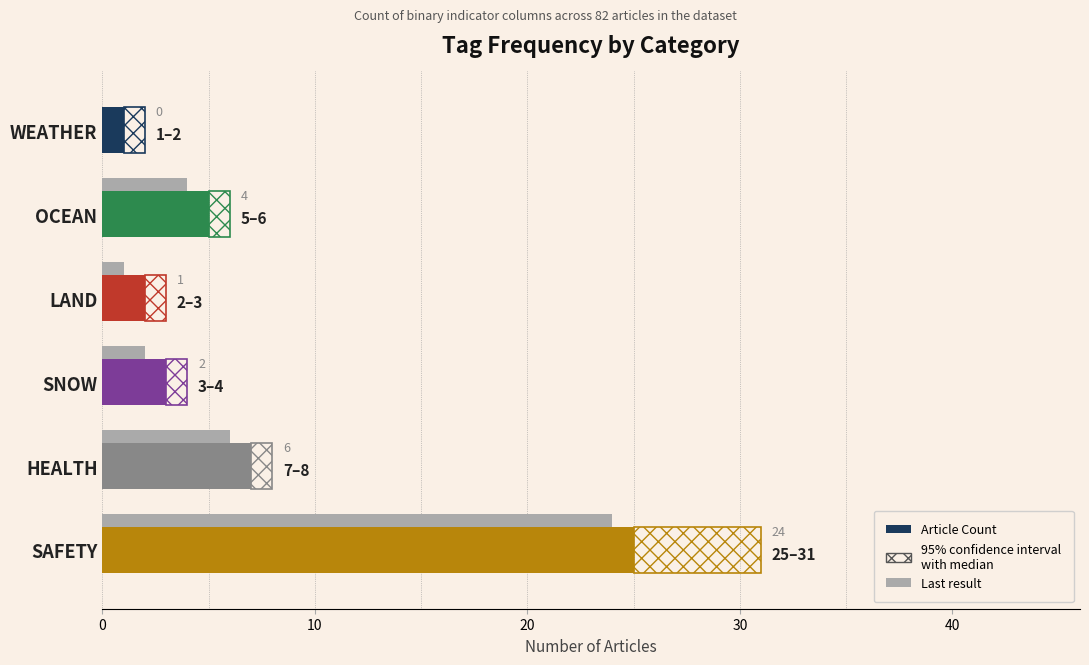

Reading right to left, list all the values displayed in this chart.

Article Count: 25	7	3	2	5	1
Last result (approx): 24	6	2	1	4	0
Uncertainty range: 6	1	1	1	1	1